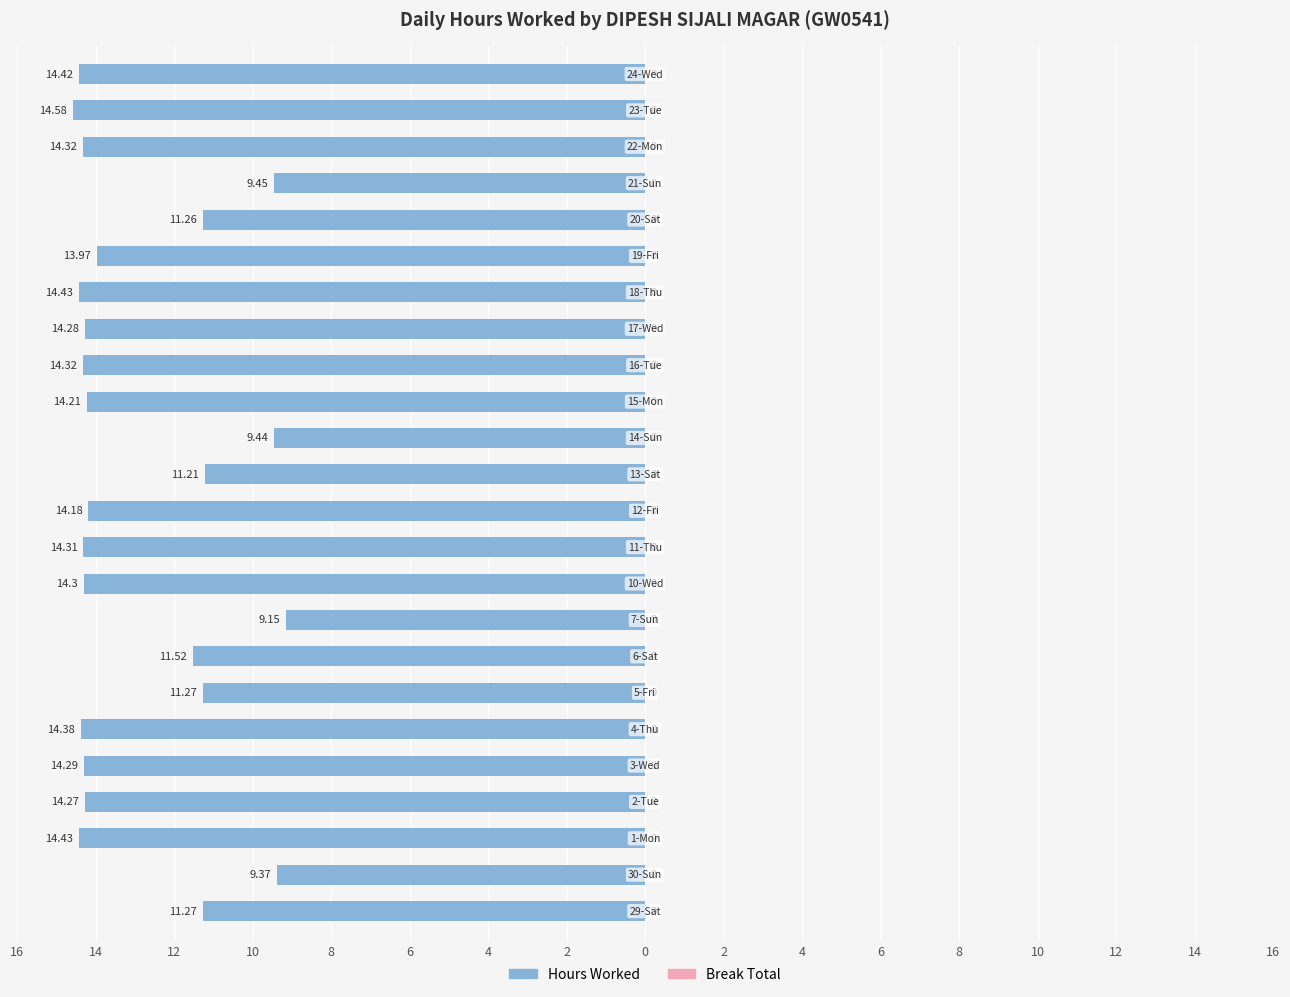

Does the chart contain any negative values?

Yes